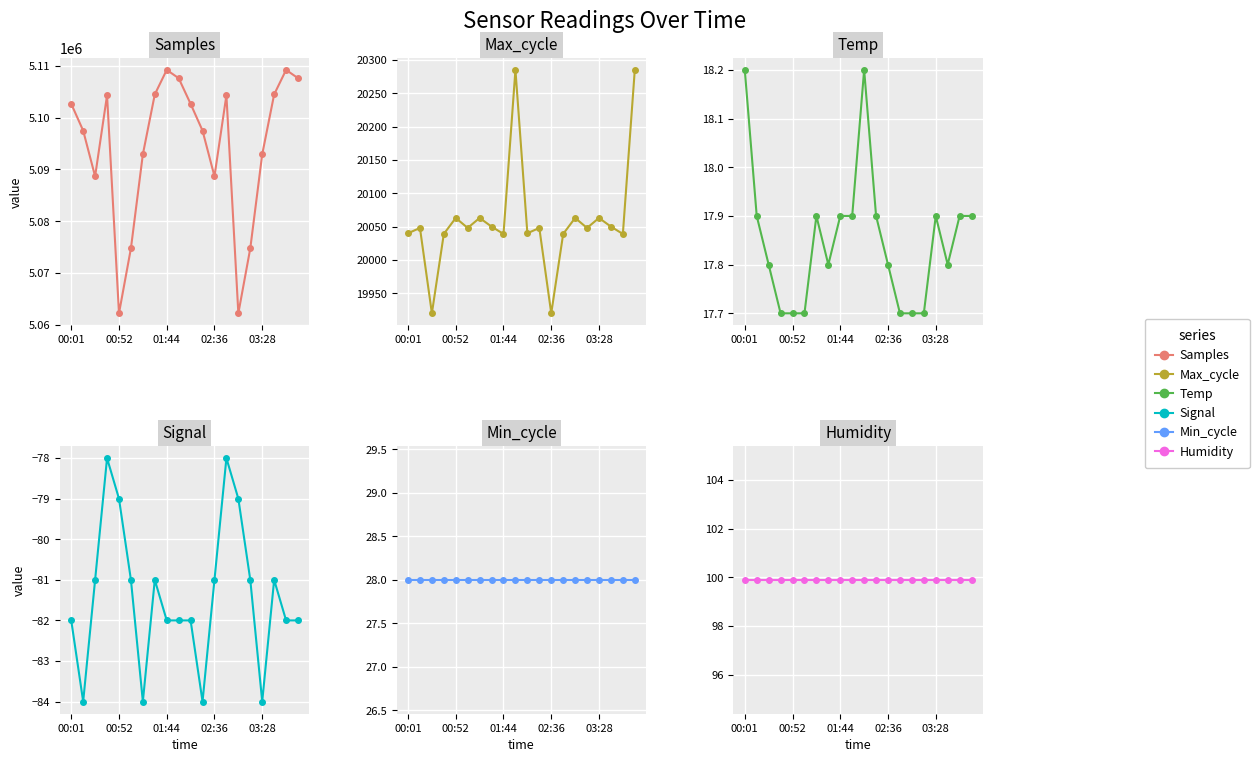

What is the sum of the Temp values at 5 and 10?

35.9